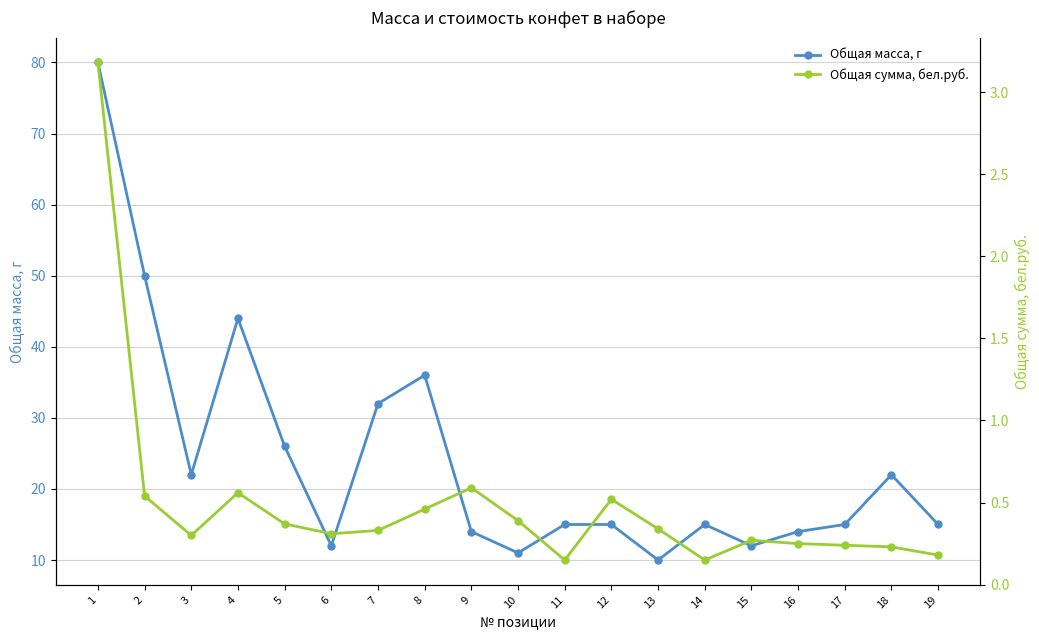

How many lines are shown in the chart?

2